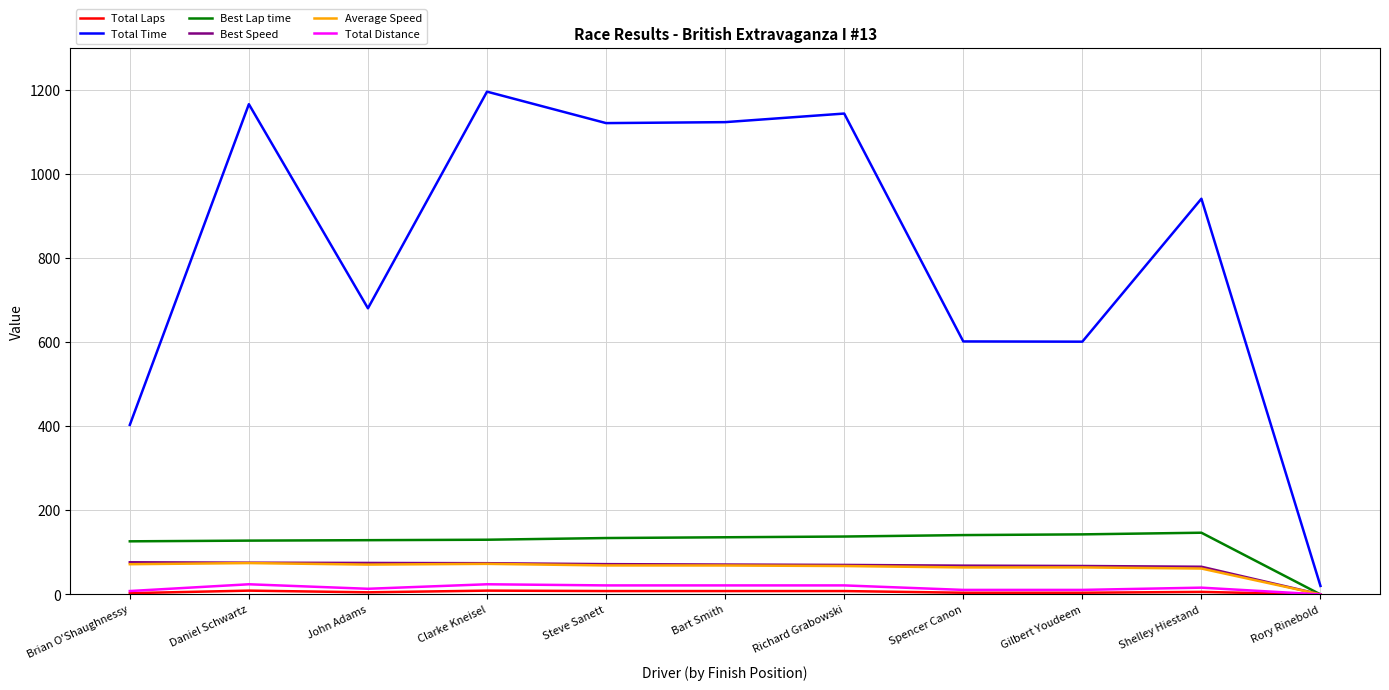

The value of Total Distance at Daniel Schwartz is 24.1. True or false?

True